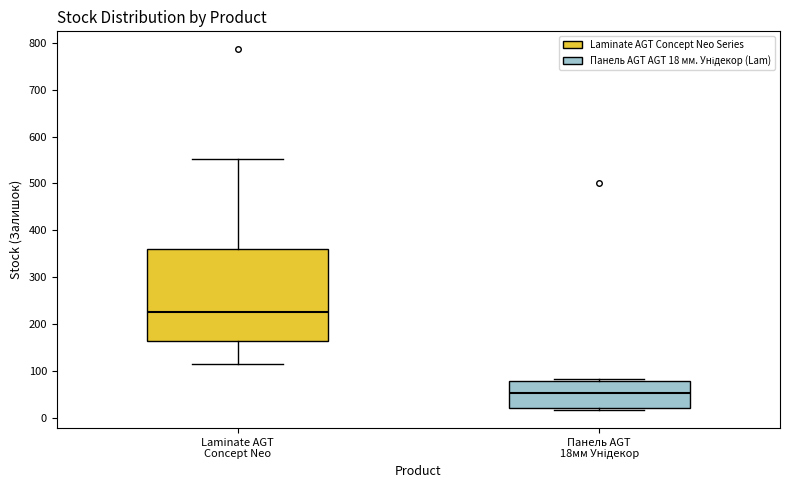

Where is the lower edge of the box for Панель AGT 18мм Унідекор on the y-axis? The values are not printed on the chart, so give them approximately, as read against the axis.

20